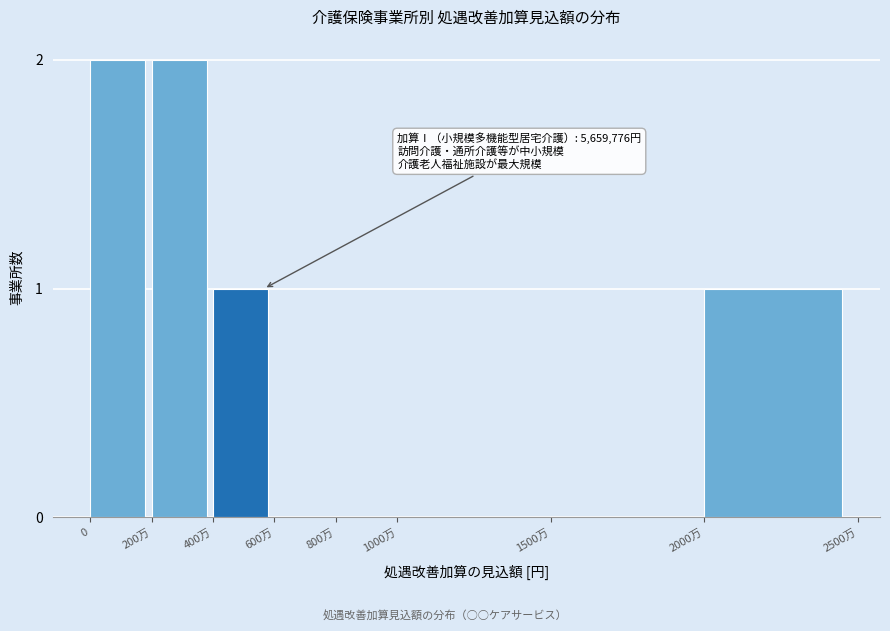

Reading left to right, list all the values displayed in this chart.

0=2	200万=2	400万=1	600万=0	800万=0	1000万=0	1500万=0	2000万=1